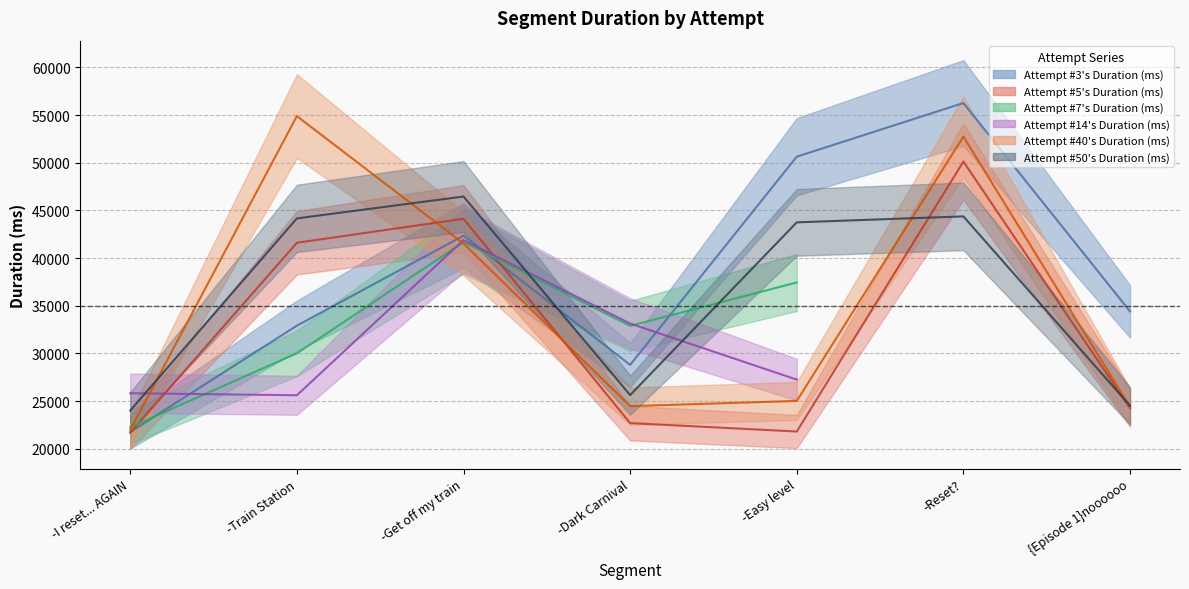

What is the maximum value shown in the chart?

56268